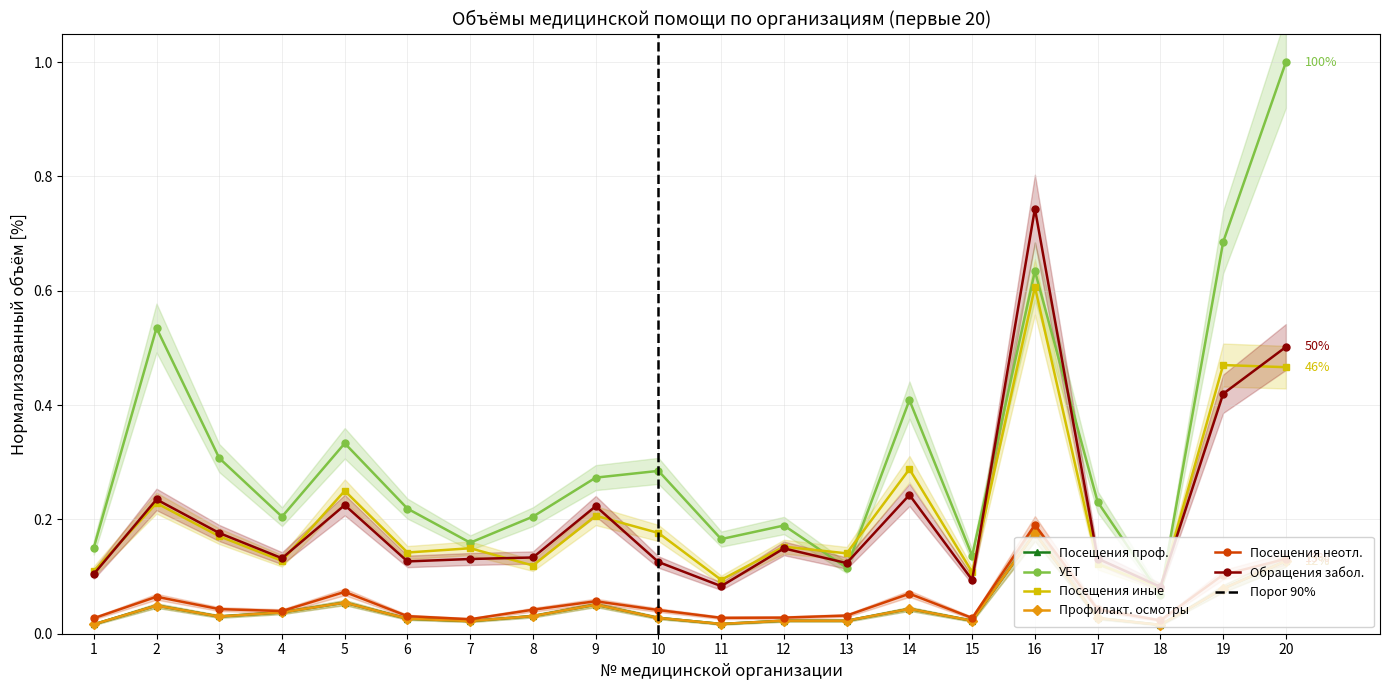

Where is Посещения неотл. nearest to the value 0?

18